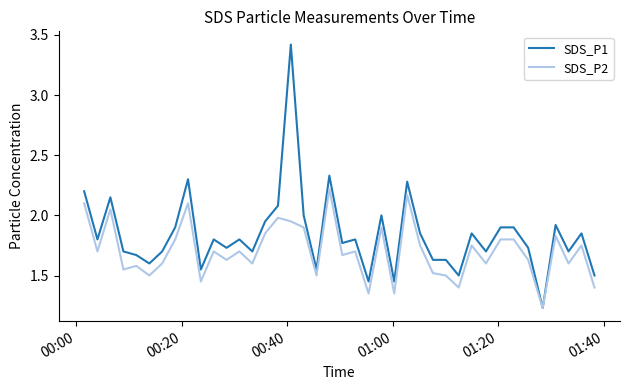

Which series has the largest total across all categories?

SDS_P1